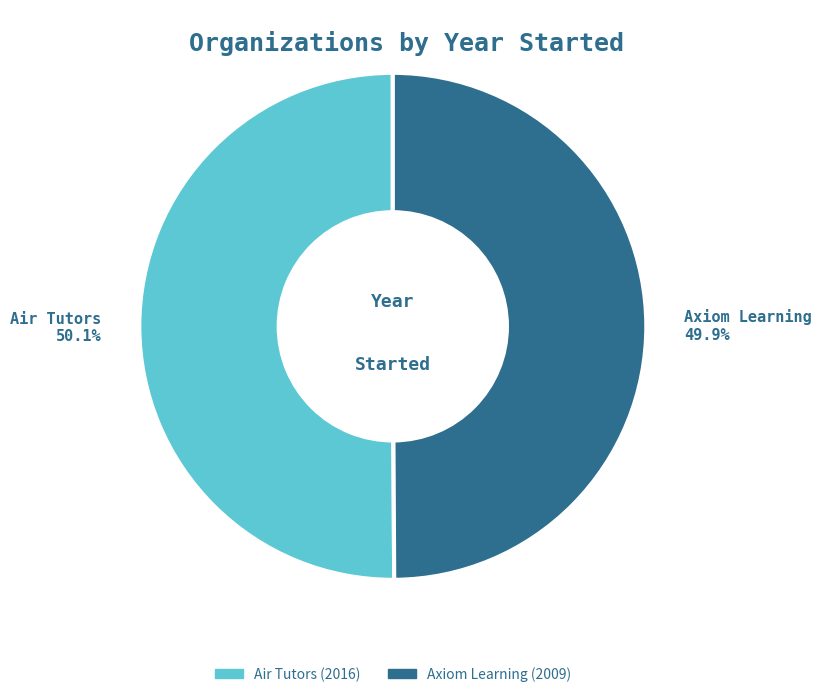

To the nearest percent, what is the combined percentage of Air Tutors and Axiom Learning?

100%